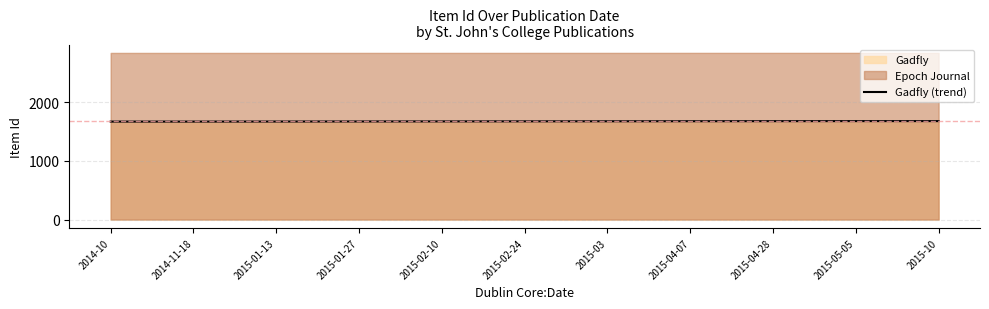

What is the difference between the maximum and minimum values?

8